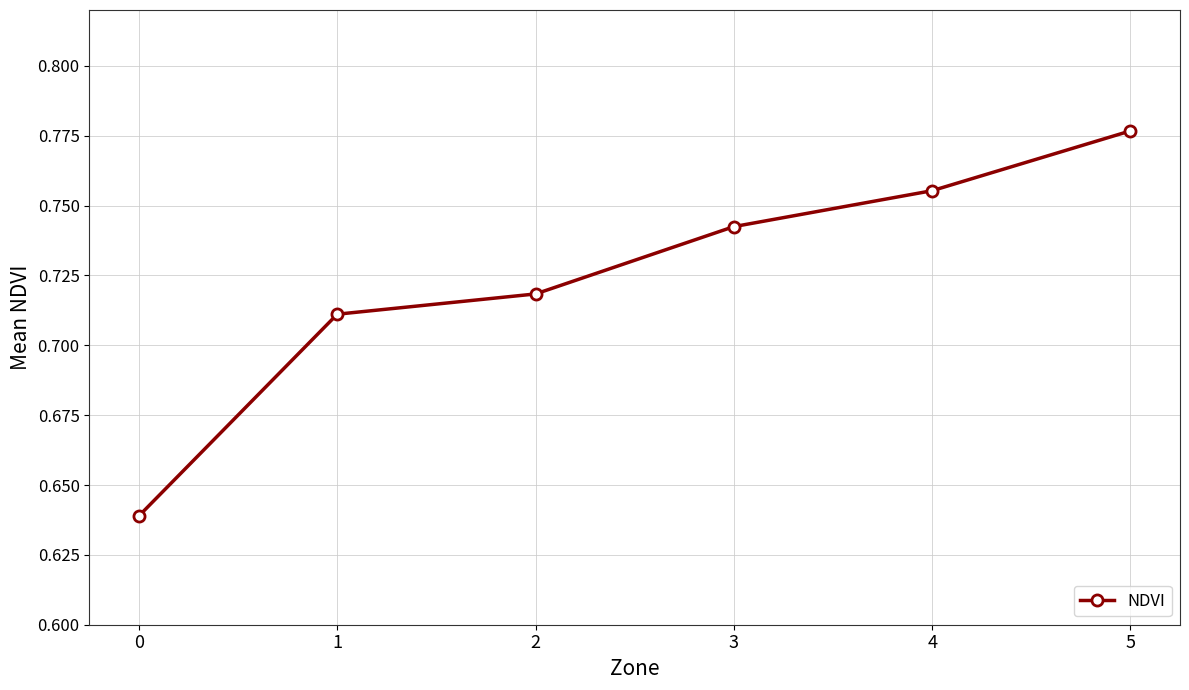

The value at 0 is 1.1. True or false?

False